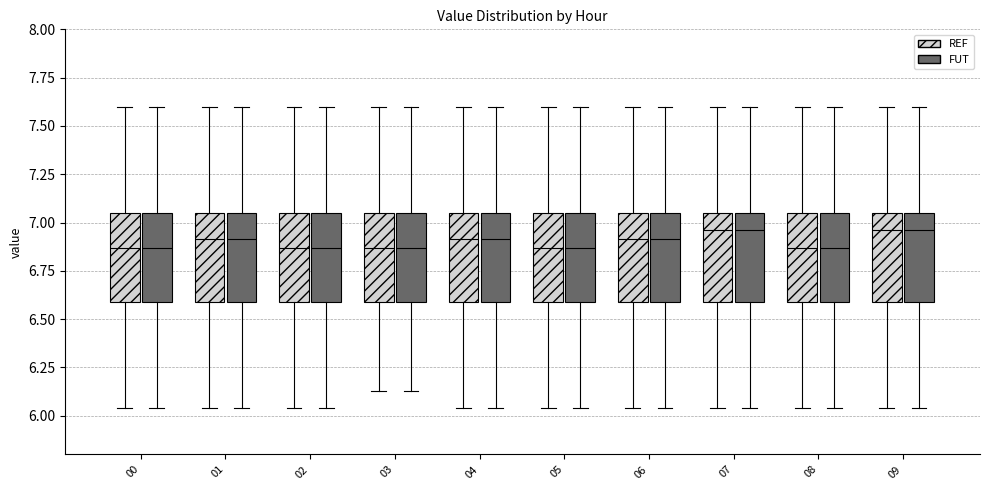

Reading left to right, read every box against the y-axis: the position of its median line, the range the box covers, and the ends of its whiskers. The values are not printed on the chart, so give them approximately, as read against the axis.

00 (REF): median 6.85, box 6.60 to 7.05, whiskers 6.05 to 7.60
00 (FUT): median 6.85, box 6.60 to 7.05, whiskers 6.05 to 7.60
01 (REF): median 6.90, box 6.60 to 7.05, whiskers 6.05 to 7.60
01 (FUT): median 6.90, box 6.60 to 7.05, whiskers 6.05 to 7.60
02 (REF): median 6.85, box 6.60 to 7.05, whiskers 6.05 to 7.60
02 (FUT): median 6.85, box 6.60 to 7.05, whiskers 6.05 to 7.60
03 (REF): median 6.85, box 6.60 to 7.05, whiskers 6.15 to 7.60
03 (FUT): median 6.85, box 6.60 to 7.05, whiskers 6.15 to 7.60
04 (REF): median 6.90, box 6.60 to 7.05, whiskers 6.05 to 7.60
04 (FUT): median 6.90, box 6.60 to 7.05, whiskers 6.05 to 7.60
05 (REF): median 6.85, box 6.60 to 7.05, whiskers 6.05 to 7.60
05 (FUT): median 6.85, box 6.60 to 7.05, whiskers 6.05 to 7.60
06 (REF): median 6.90, box 6.60 to 7.05, whiskers 6.05 to 7.60
06 (FUT): median 6.90, box 6.60 to 7.05, whiskers 6.05 to 7.60
07 (REF): median 6.95, box 6.60 to 7.05, whiskers 6.05 to 7.60
07 (FUT): median 6.95, box 6.60 to 7.05, whiskers 6.05 to 7.60
08 (REF): median 6.85, box 6.60 to 7.05, whiskers 6.05 to 7.60
08 (FUT): median 6.85, box 6.60 to 7.05, whiskers 6.05 to 7.60
09 (REF): median 6.95, box 6.60 to 7.05, whiskers 6.05 to 7.60
09 (FUT): median 6.95, box 6.60 to 7.05, whiskers 6.05 to 7.60